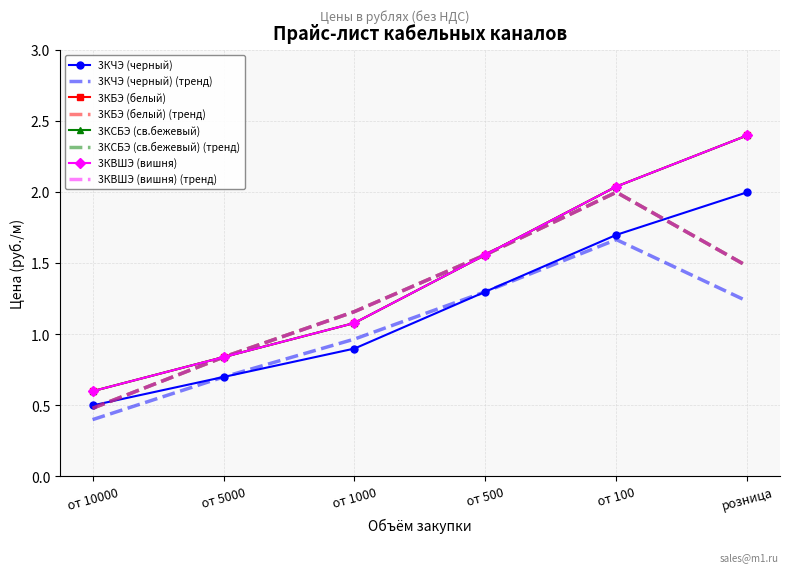

At which category does the chart reach its peak across all series?

розница